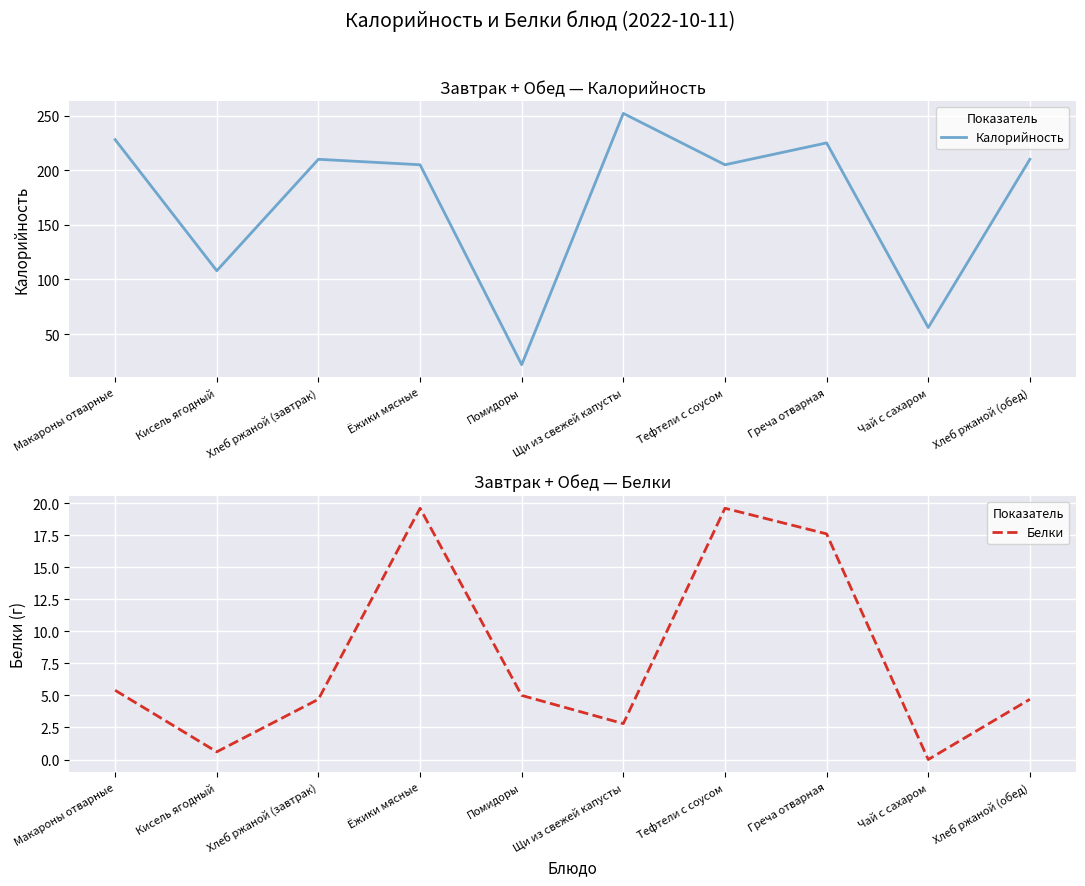

At which label does Белки first exceed 5?

Макароны отварные